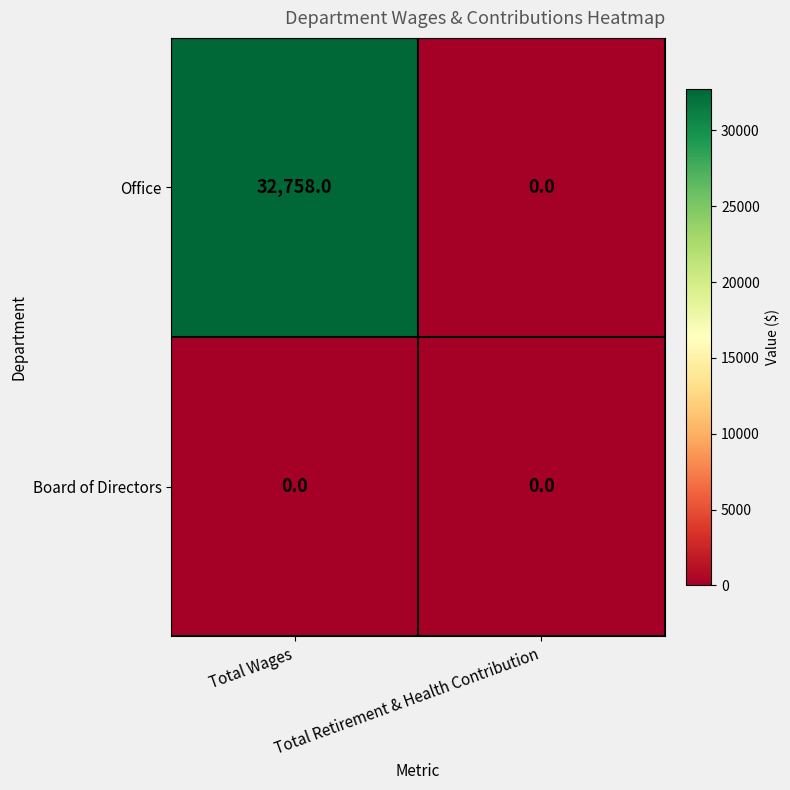

Which series has the largest total across all categories?

Office